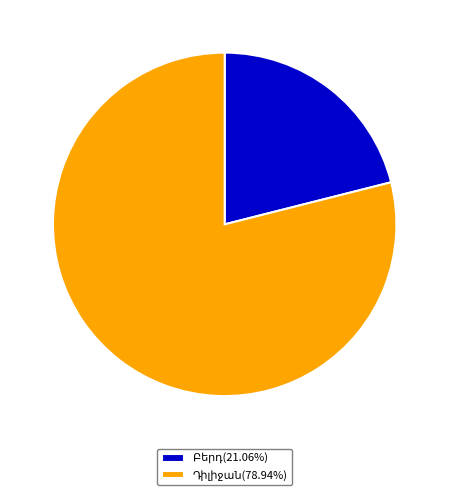

Does any single category account for the majority?

Yes